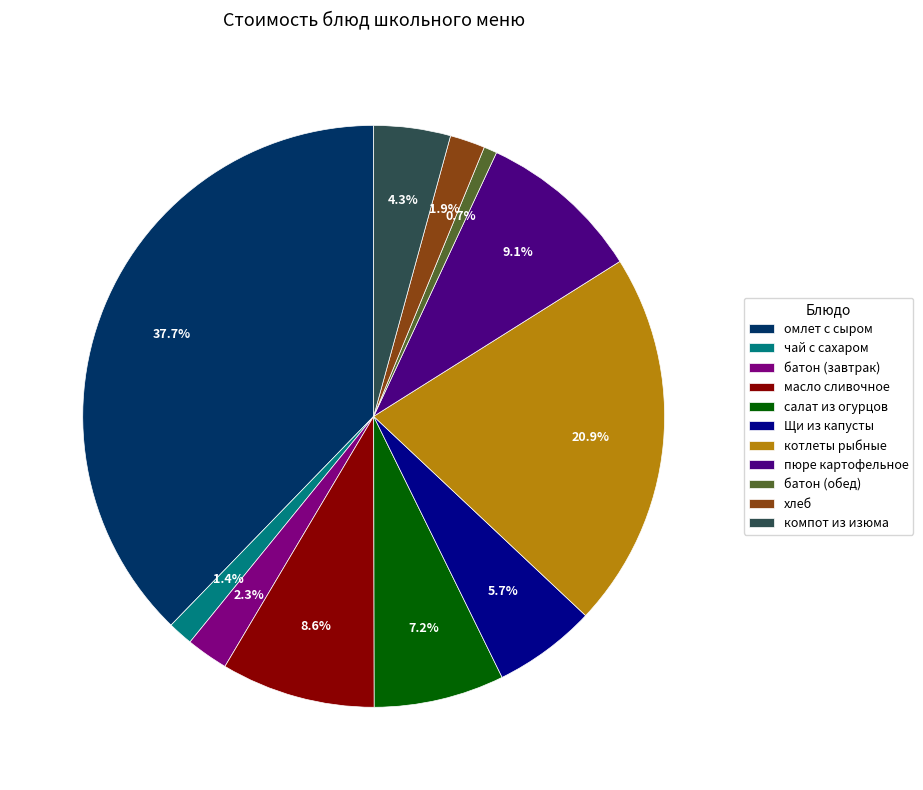

Count the number of slices in the pie.

11